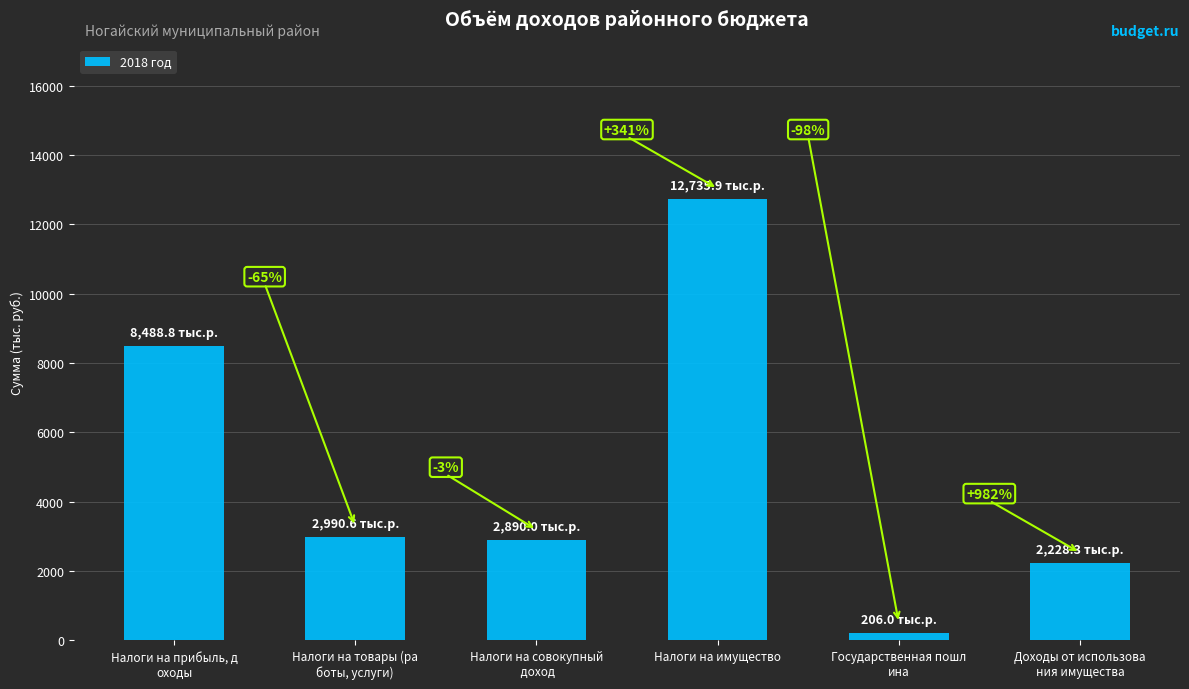

What position from the left is Налоги на имущество?

4